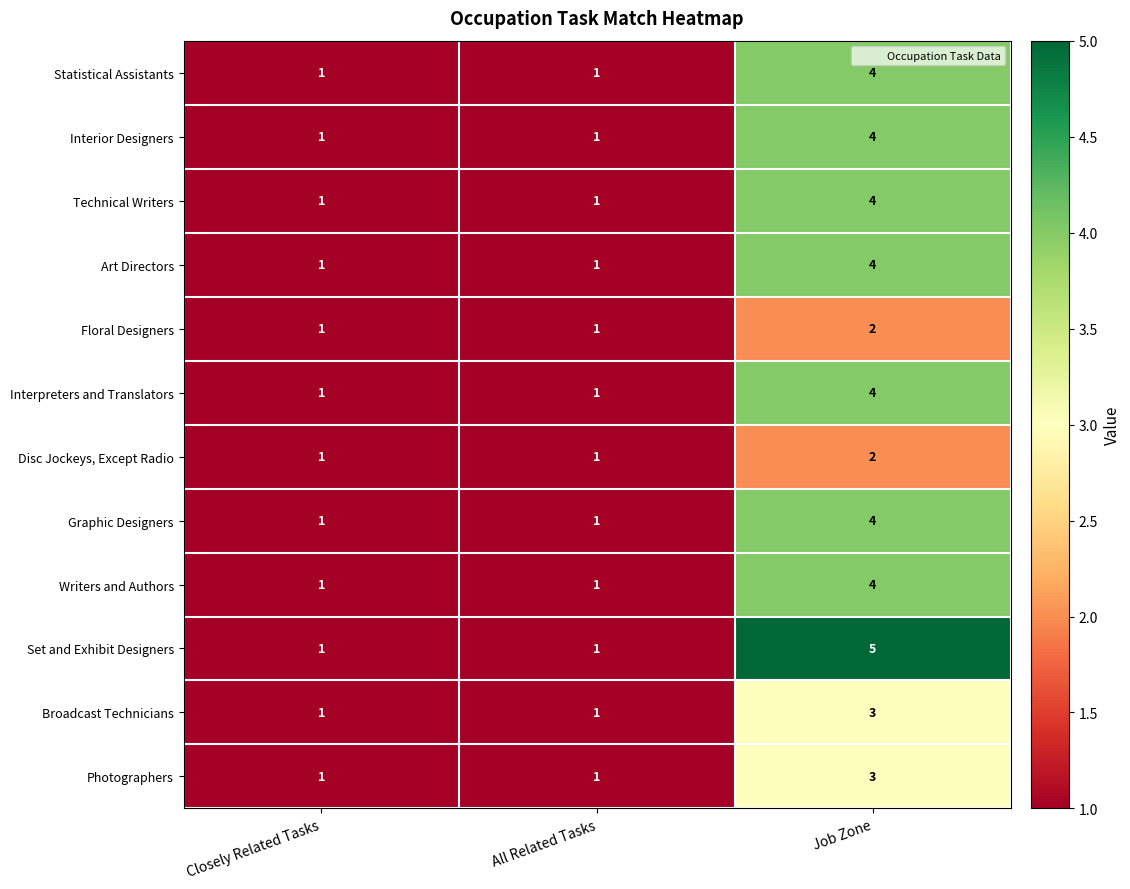

What value does the Broadcast Technicians series have at Job Zone?

3